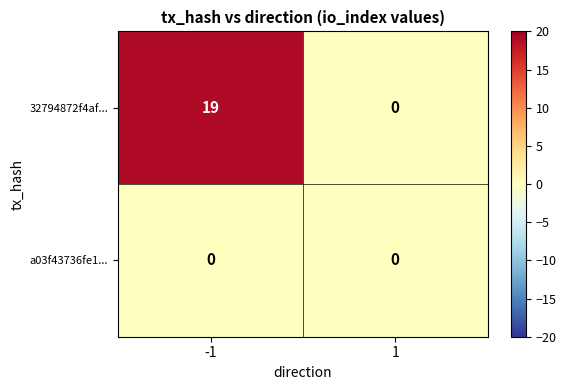

Which series has the largest total across all categories?

32794872f4af...